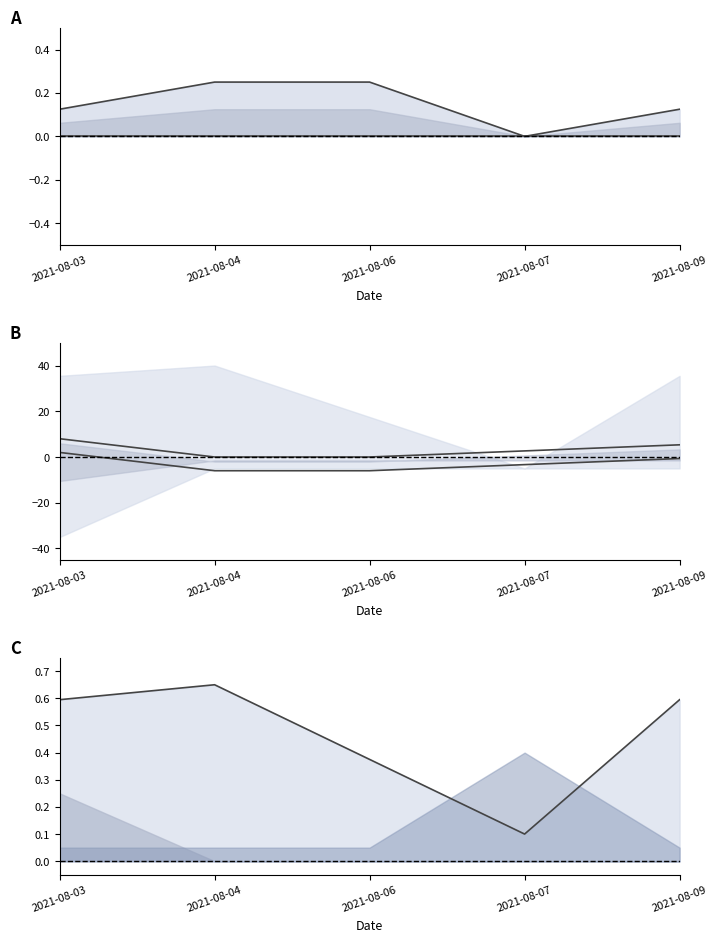

What is the difference between the Lower mid values at 2021-08-09 and 2021-08-03?

2.7